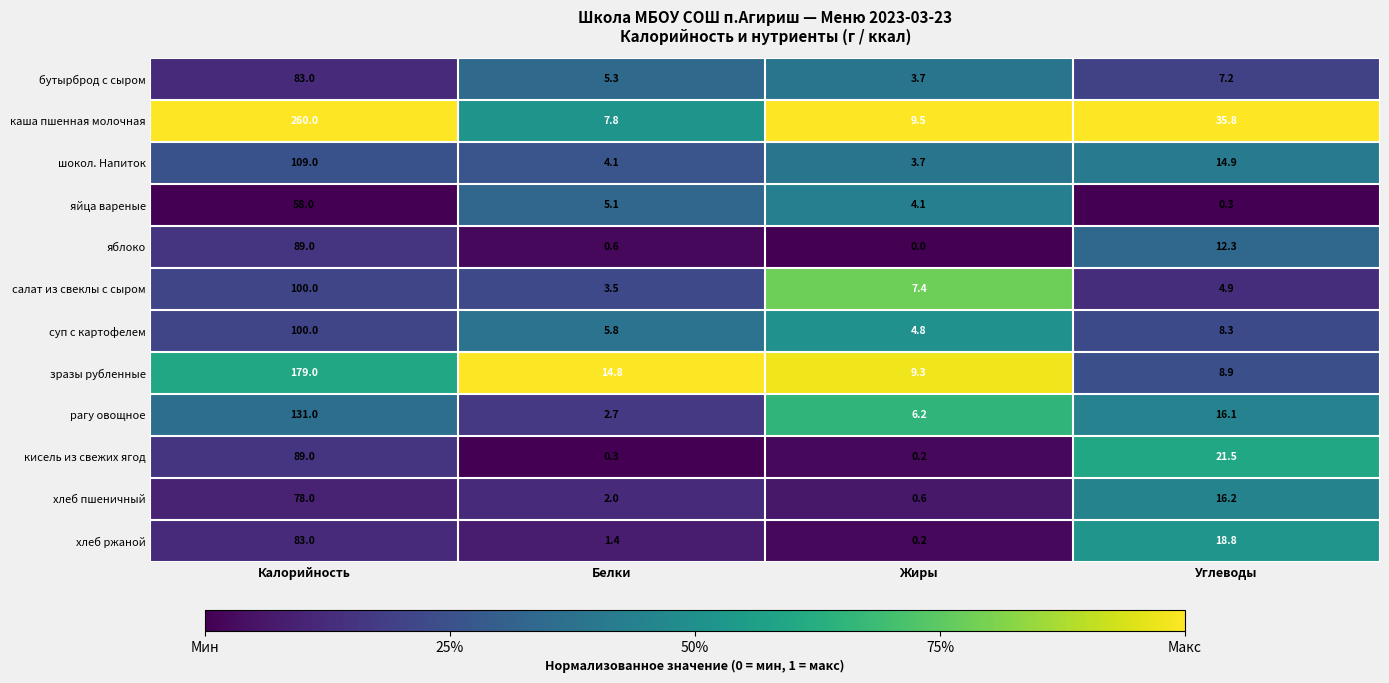

What is the sum of the бутырброд с сыром values at Калорийность and Углеводы?

90.2